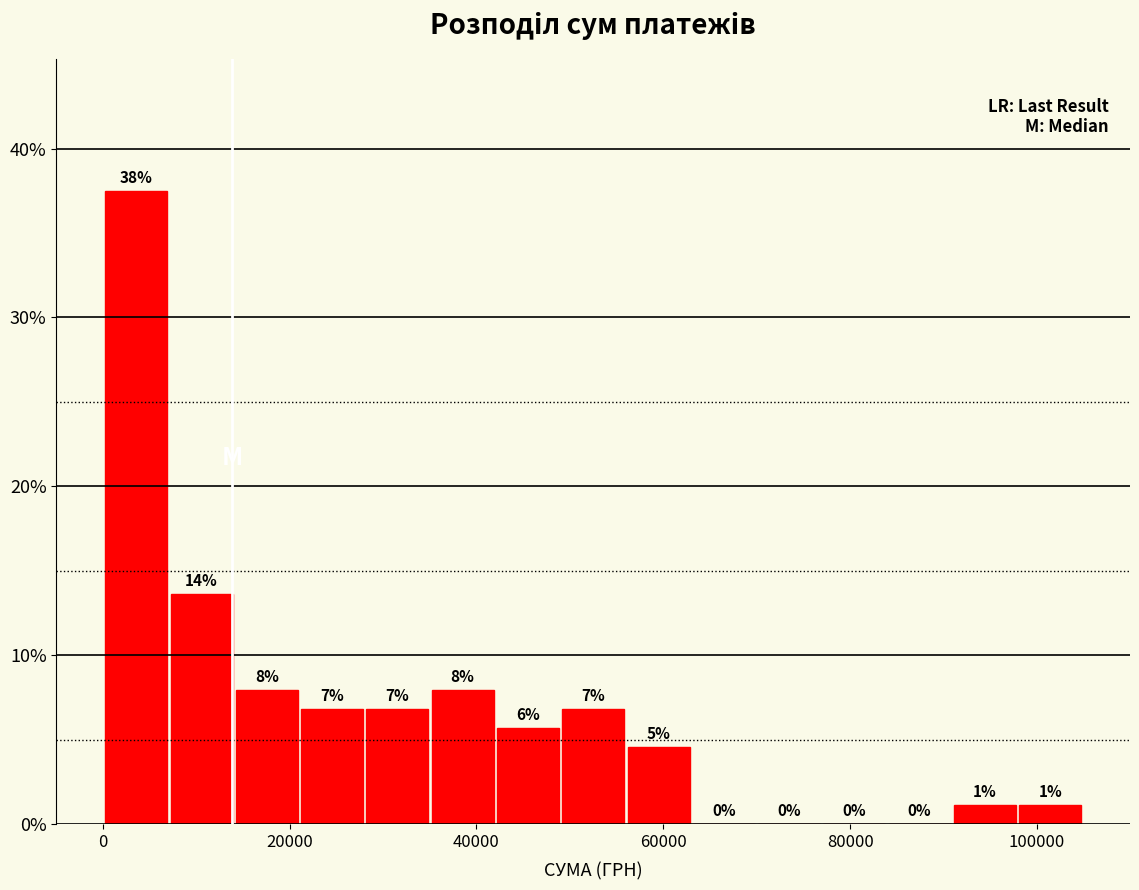

Read against the x-axis, roughly where is the centre of the tallest bar?

4000